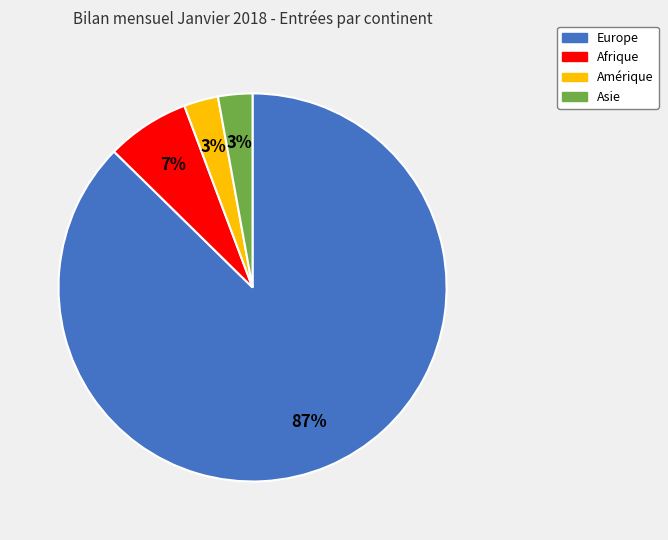

Which category has the biggest portion of the pie?

Europe